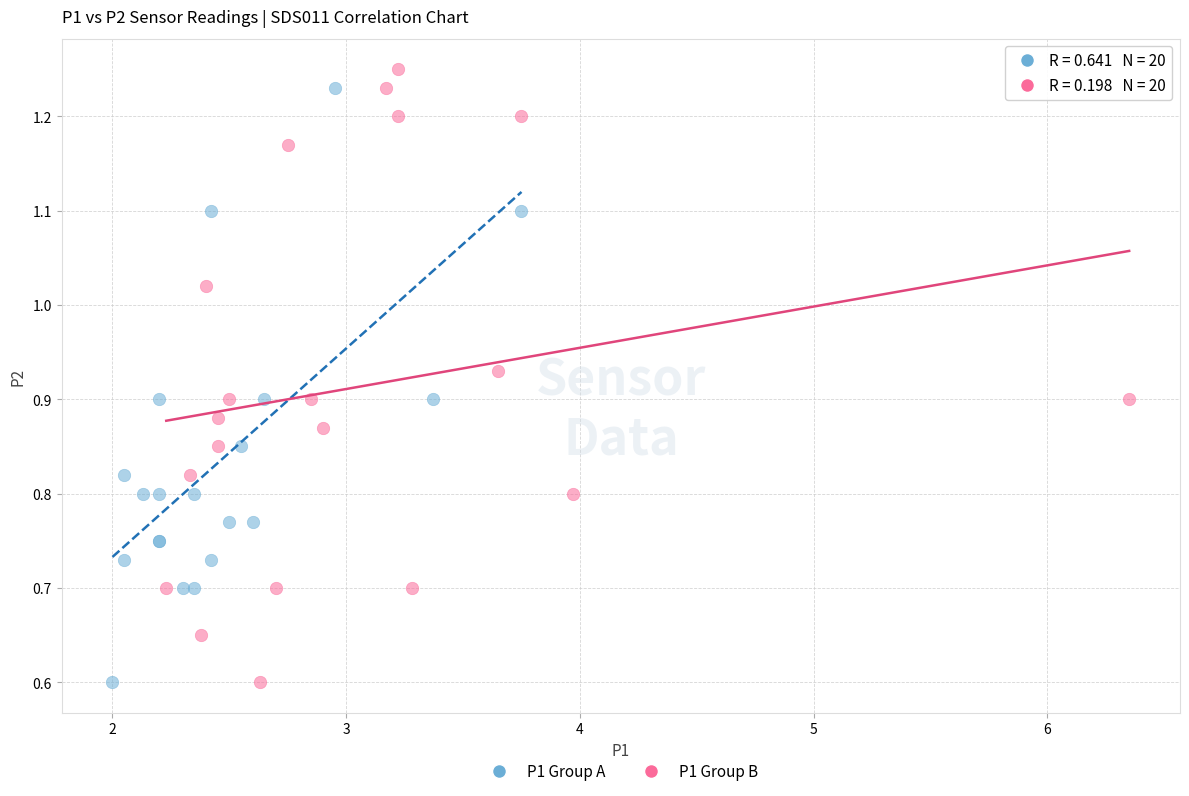

Which series has the widest spread of Y values?

P1 Group B